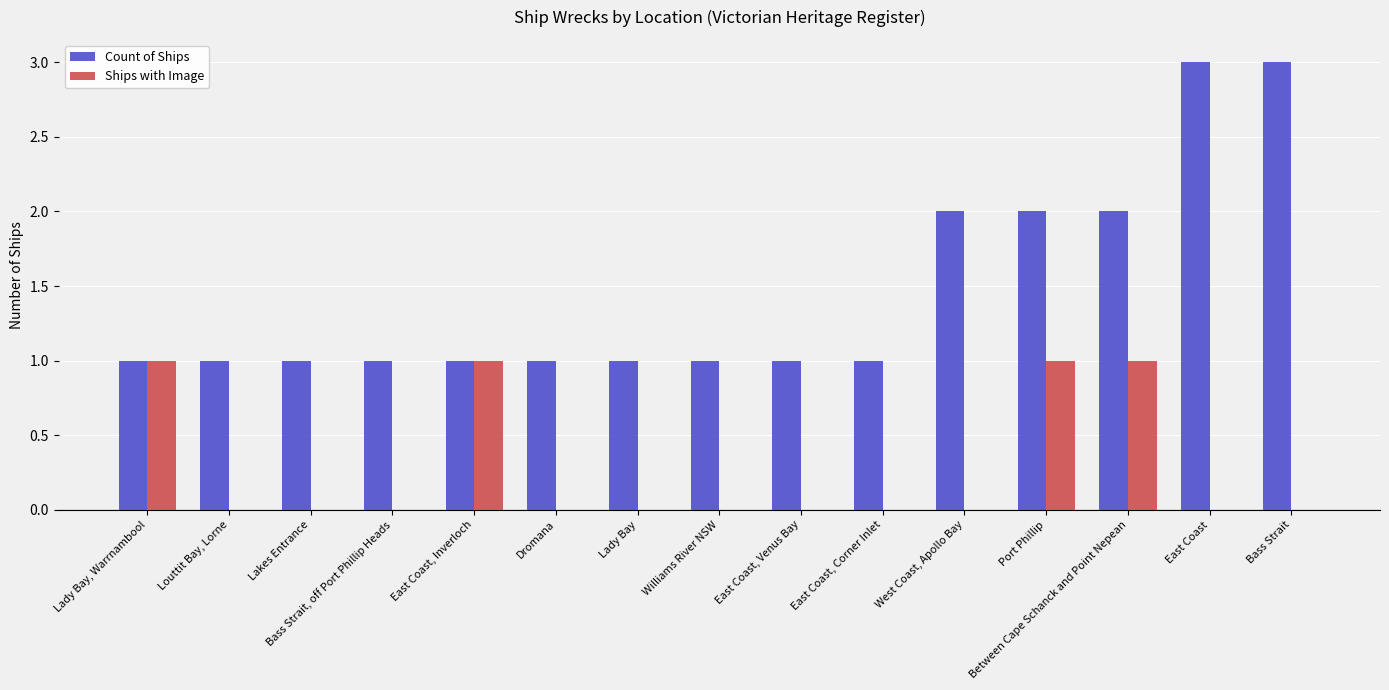

What is the greatest value displayed?

3